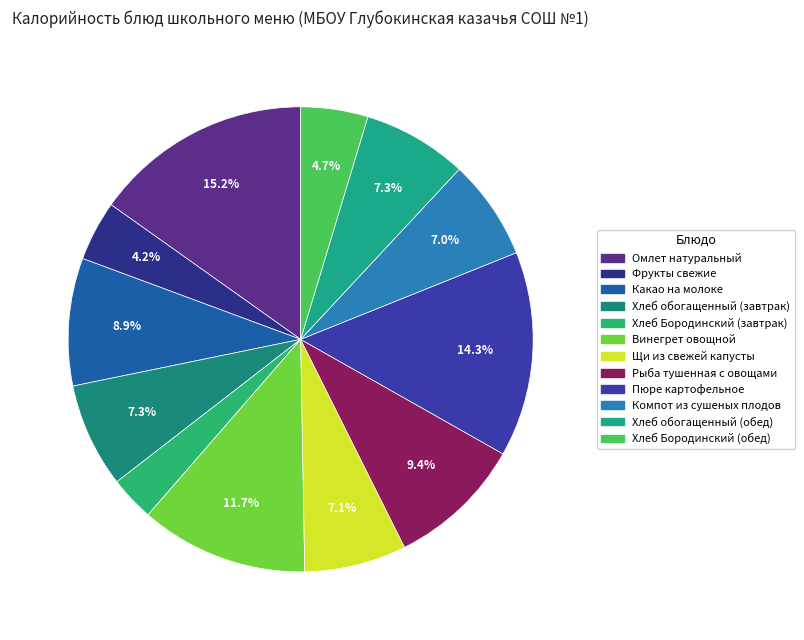

Approximately how many times larger is the value at Пюре картофельное compared to Фрукты свежие?

3.4